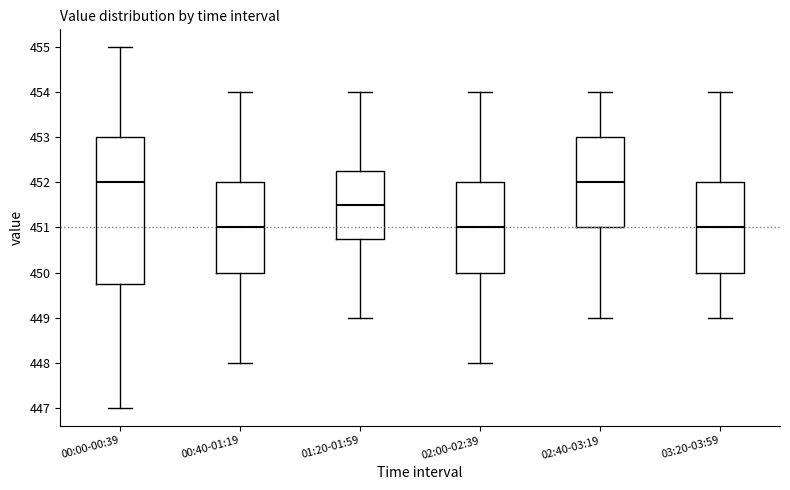

Reading left to right, transcribe this box plot: for each box, give where its median line is, the range the box spans, and where its two whiskers end, as read against the y-axis. The values are not printed on the chart, so give them approximately, as read against the axis.

00:00-00:39: median 452.0, box 449.8 to 453.0, whiskers 447.0 to 455.0
00:40-01:19: median 451.0, box 450.0 to 452.0, whiskers 448.0 to 454.0
01:20-01:59: median 451.5, box 450.8 to 452.3, whiskers 449.0 to 454.0
02:00-02:39: median 451.0, box 450.0 to 452.0, whiskers 448.0 to 454.0
02:40-03:19: median 452.0, box 451.0 to 453.0, whiskers 449.0 to 454.0
03:20-03:59: median 451.0, box 450.0 to 452.0, whiskers 449.0 to 454.0